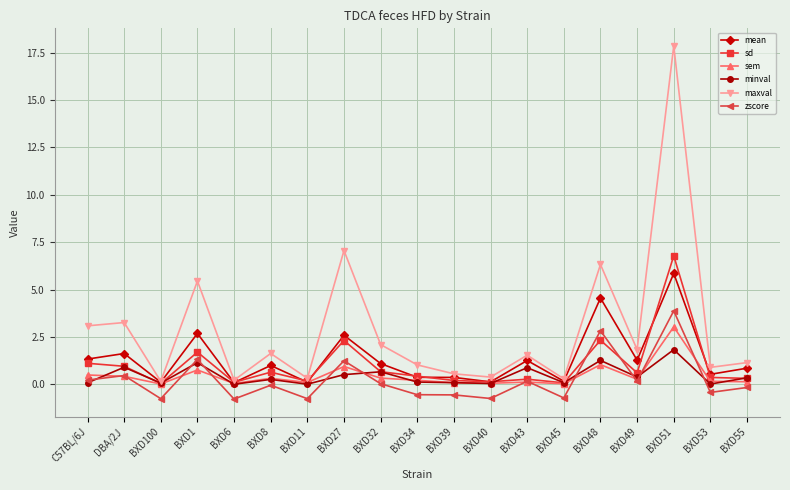

What is the label of the 16th point from the right?

BXD1